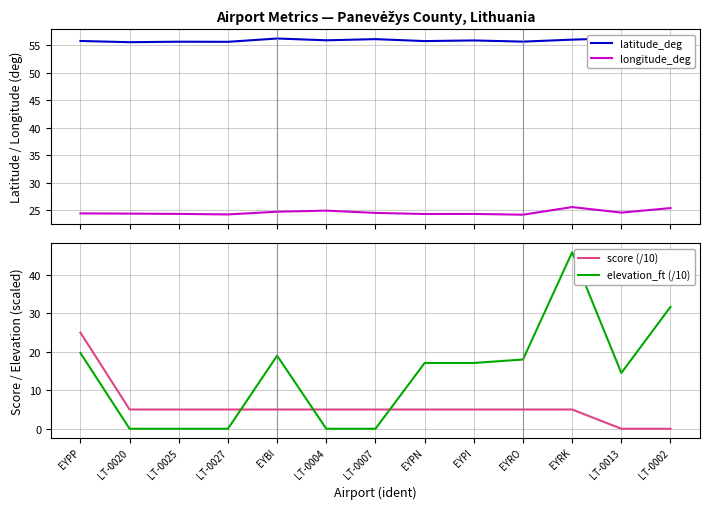

What is the total value across all series at LT-0007?

85.6